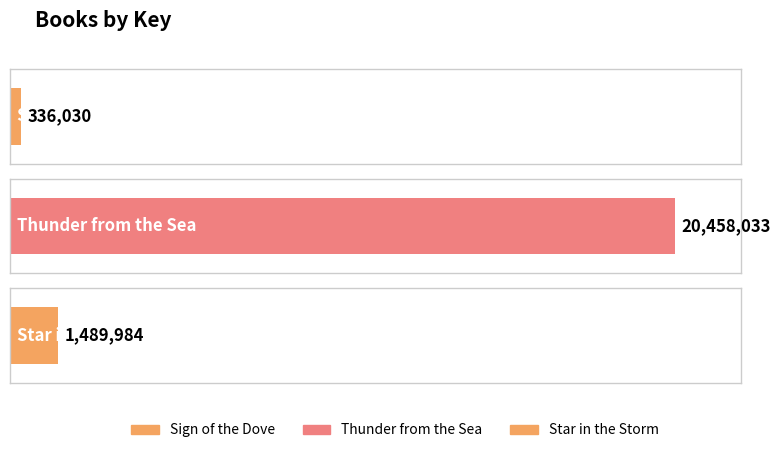

What is the greatest value displayed?

20458033